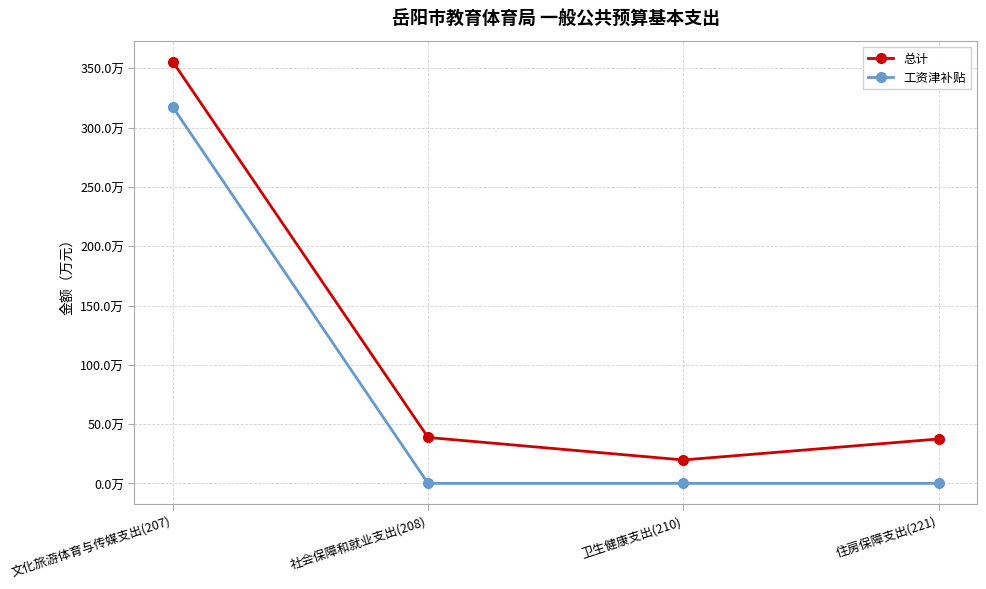

What is the label of the 4th point from the right?

文化旅游体育与传媒支出(207)